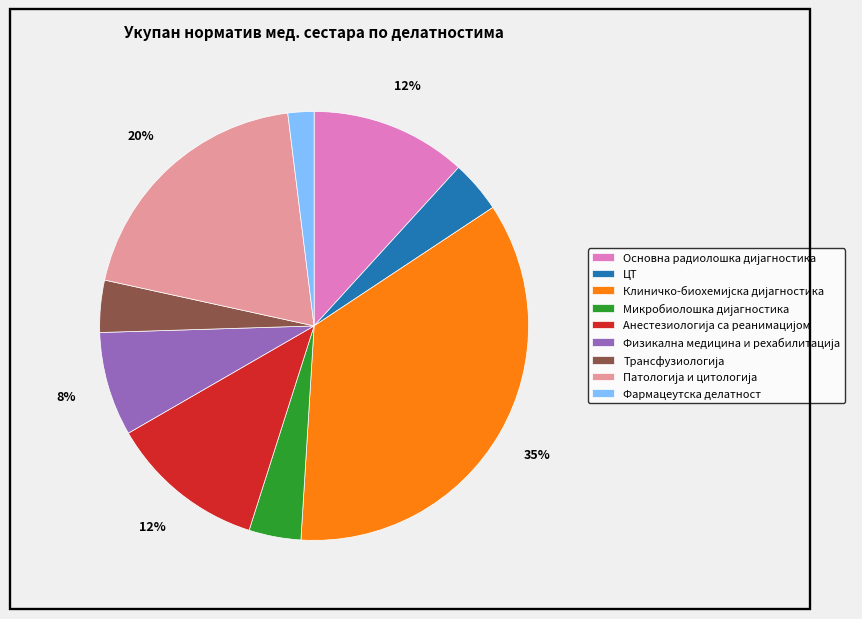

The Фармацеутска делатност slice represents 2% of the pie. True or false?

True